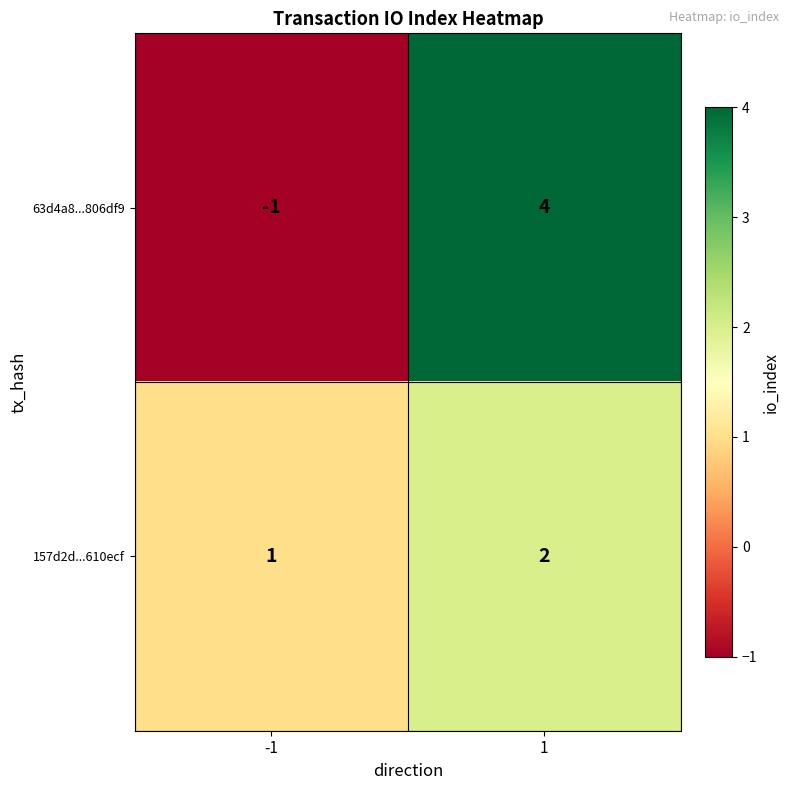

Count the number of data series in this chart.

2